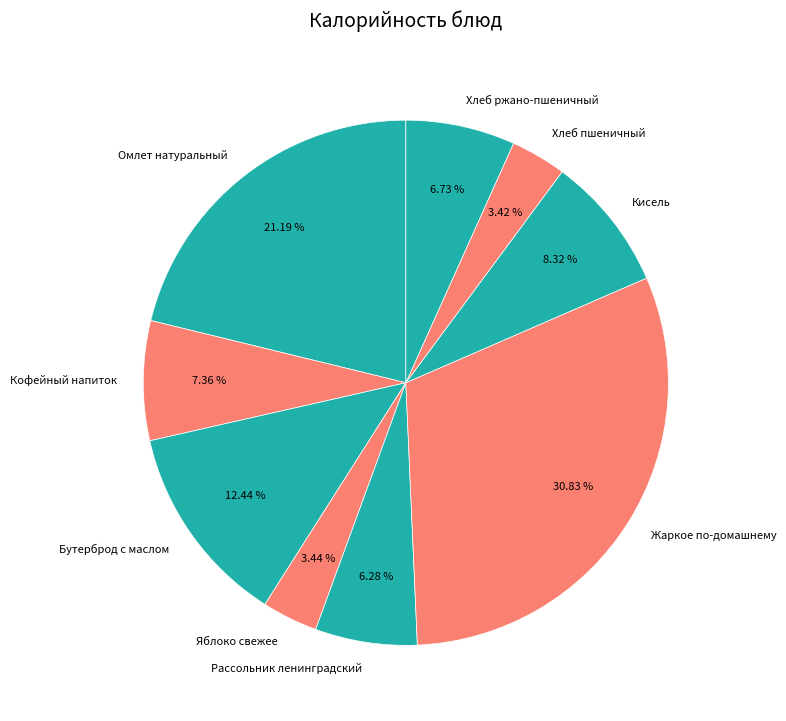

Does Хлеб пшеничный represent more than half of the total?

No